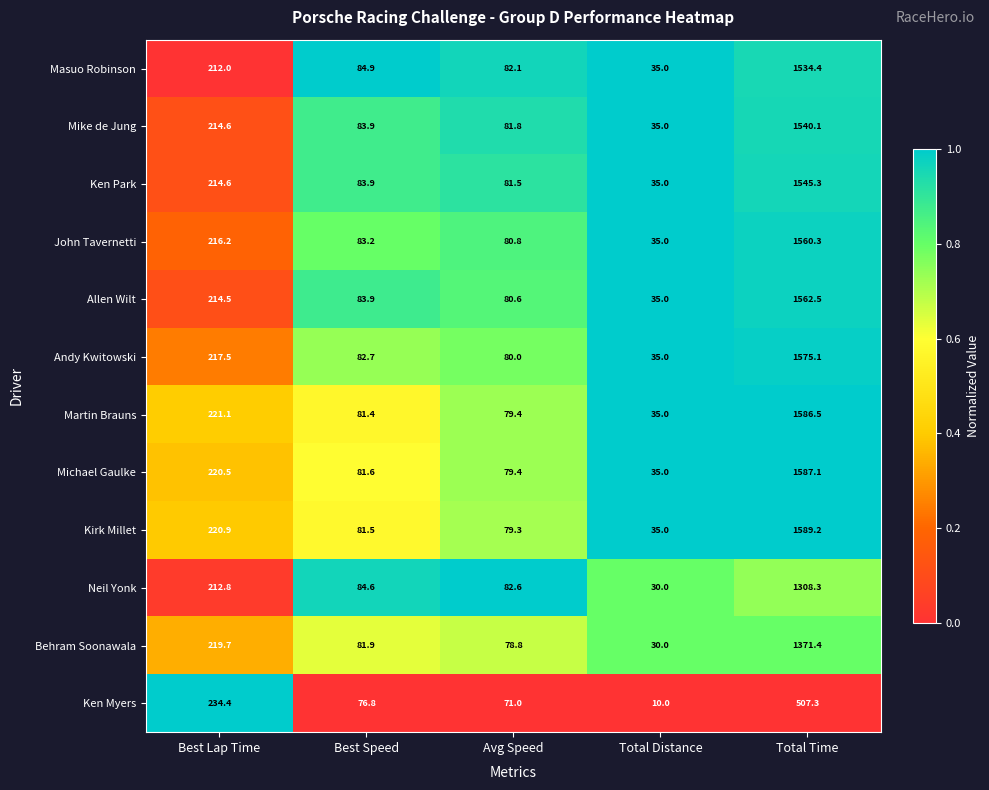

True or false: Martin Brauns has a value of 1586.5 at Total Time.

True